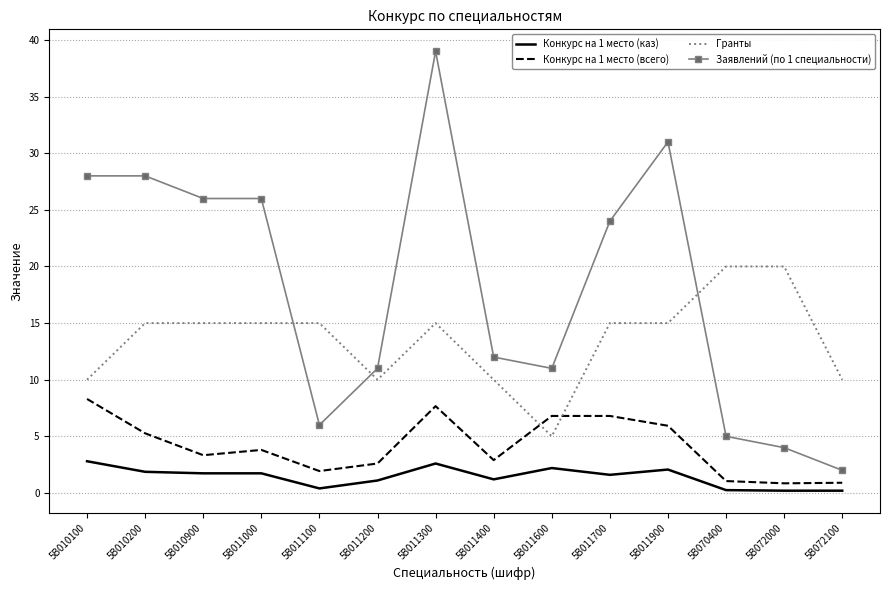

The value of Гранты at 5B010100 is 10.0. True or false?

True